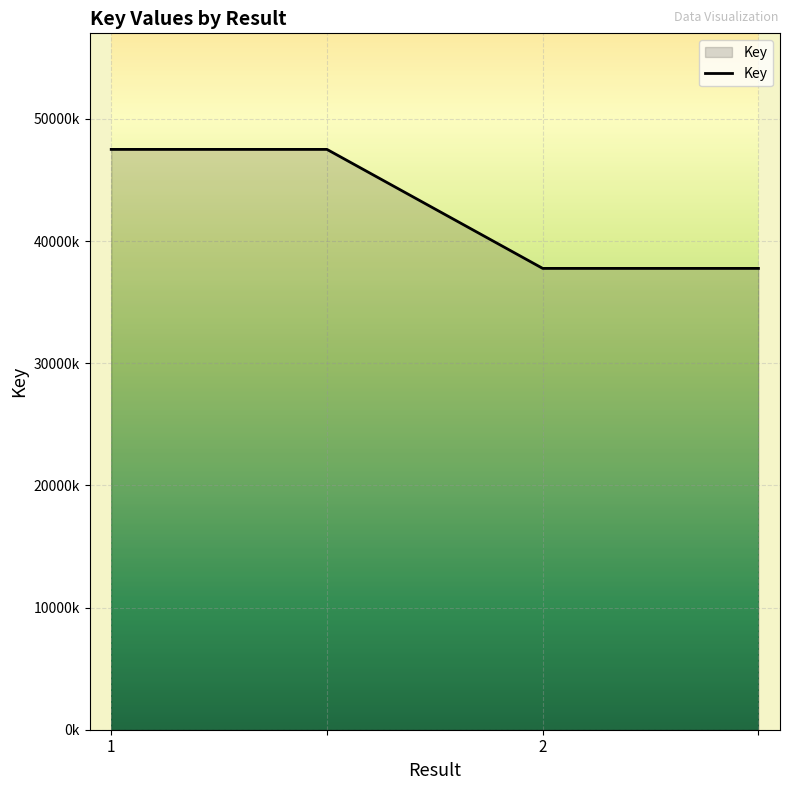

Is this an area chart (filled region under the line)?

Yes